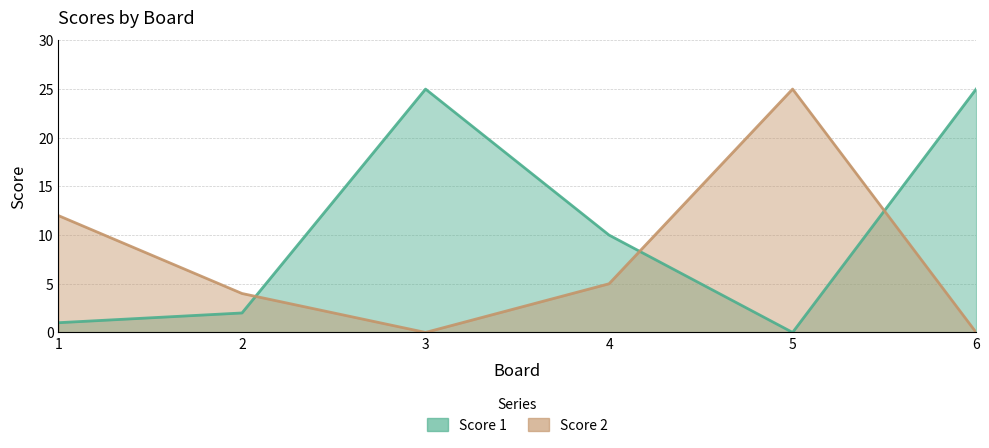

How many interior local valleys does the Score 2 series have?

1